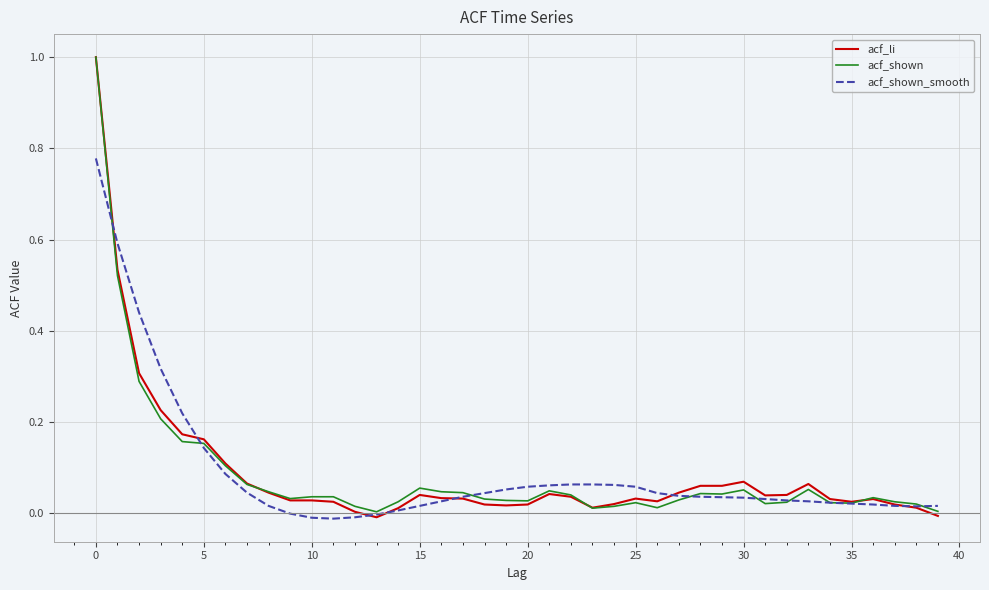

What is the maximum value shown in the chart?

1.0